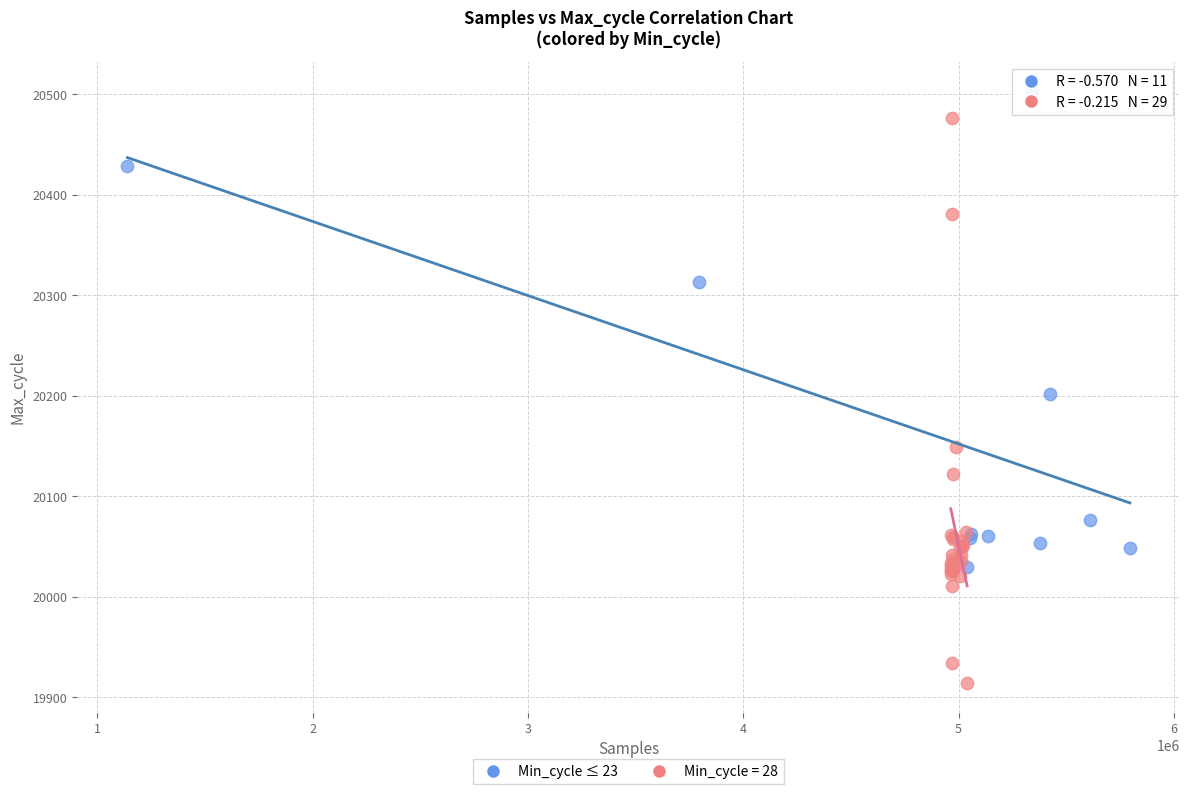

Which series contains the lowest Y value?

Min_cycle = 28